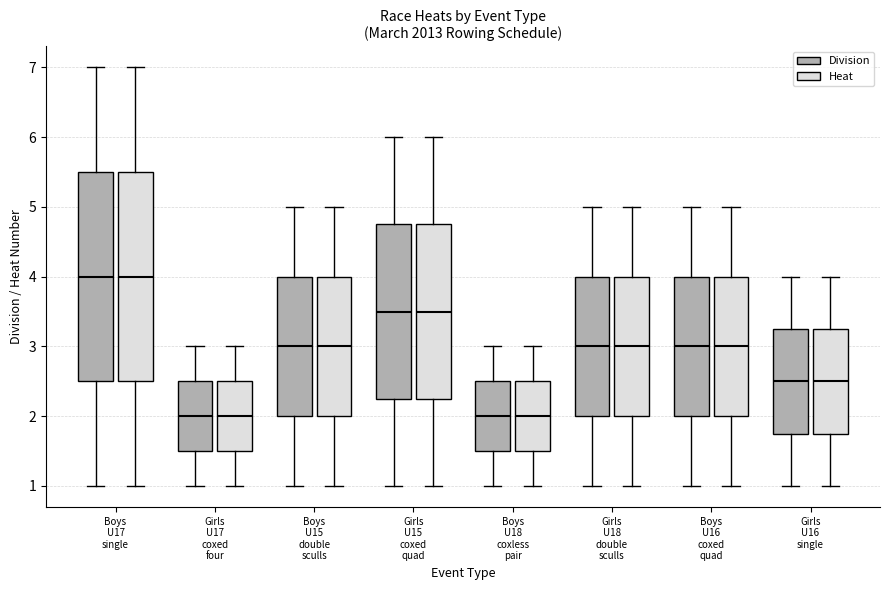

Reading left to right, transcribe this box plot: for each box, give where its median line is, the range the box spans, and where its two whiskers end, as read against the y-axis. The values are not printed on the chart, so give them approximately, as read against the axis.

Boys U17 single (Division): median 4.0, box 2.5 to 5.5, whiskers 1.0 to 7.0
Boys U17 single (Heat): median 4.0, box 2.5 to 5.5, whiskers 1.0 to 7.0
Girls U17 coxed four (Division): median 2.0, box 1.5 to 2.5, whiskers 1.0 to 3.0
Girls U17 coxed four (Heat): median 2.0, box 1.5 to 2.5, whiskers 1.0 to 3.0
Boys U15 double sculls (Division): median 3.0, box 2.0 to 4.0, whiskers 1.0 to 5.0
Boys U15 double sculls (Heat): median 3.0, box 2.0 to 4.0, whiskers 1.0 to 5.0
Girls U15 coxed quad (Division): median 3.5, box 2.3 to 4.8, whiskers 1.0 to 6.0
Girls U15 coxed quad (Heat): median 3.5, box 2.3 to 4.8, whiskers 1.0 to 6.0
Boys U18 coxless pair (Division): median 2.0, box 1.5 to 2.5, whiskers 1.0 to 3.0
Boys U18 coxless pair (Heat): median 2.0, box 1.5 to 2.5, whiskers 1.0 to 3.0
Girls U18 double sculls (Division): median 3.0, box 2.0 to 4.0, whiskers 1.0 to 5.0
Girls U18 double sculls (Heat): median 3.0, box 2.0 to 4.0, whiskers 1.0 to 5.0
Boys U16 coxed quad (Division): median 3.0, box 2.0 to 4.0, whiskers 1.0 to 5.0
Boys U16 coxed quad (Heat): median 3.0, box 2.0 to 4.0, whiskers 1.0 to 5.0
Girls U16 single (Division): median 2.5, box 1.8 to 3.3, whiskers 1.0 to 4.0
Girls U16 single (Heat): median 2.5, box 1.8 to 3.3, whiskers 1.0 to 4.0